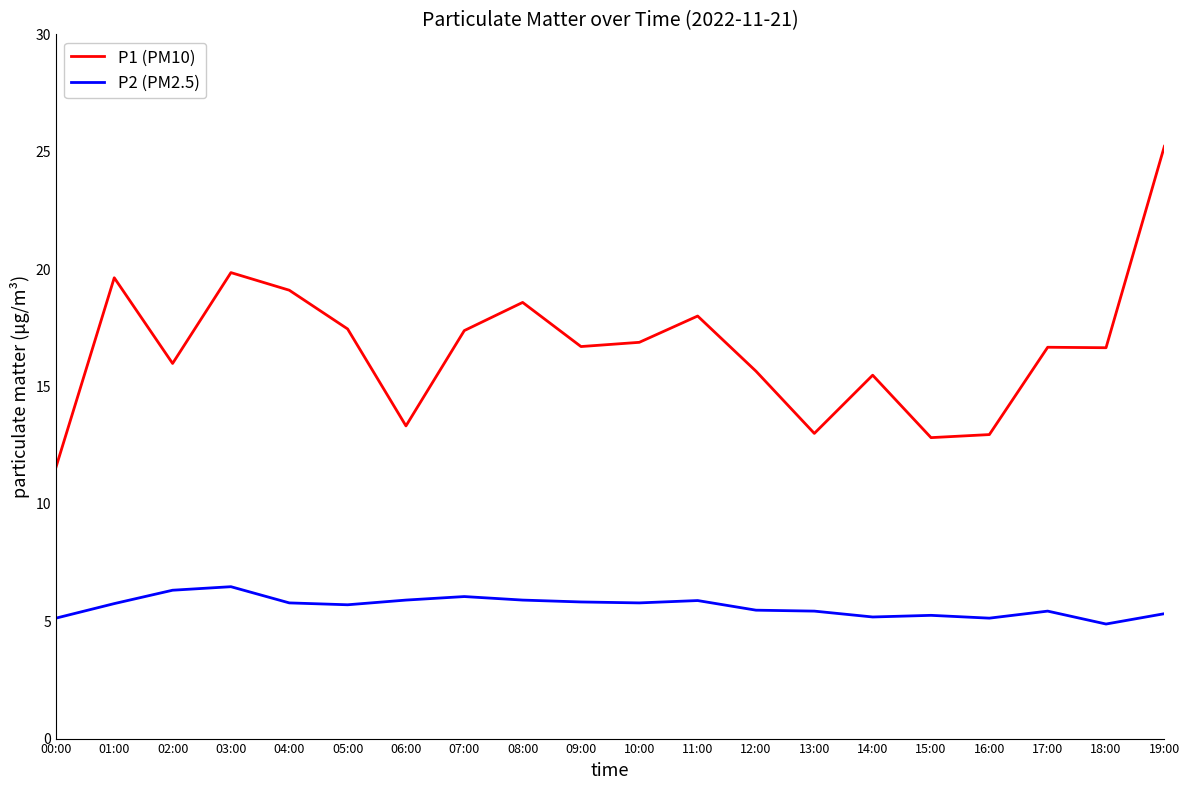

Which series changed the most between 03:00 and 07:00?

P1 (PM10)